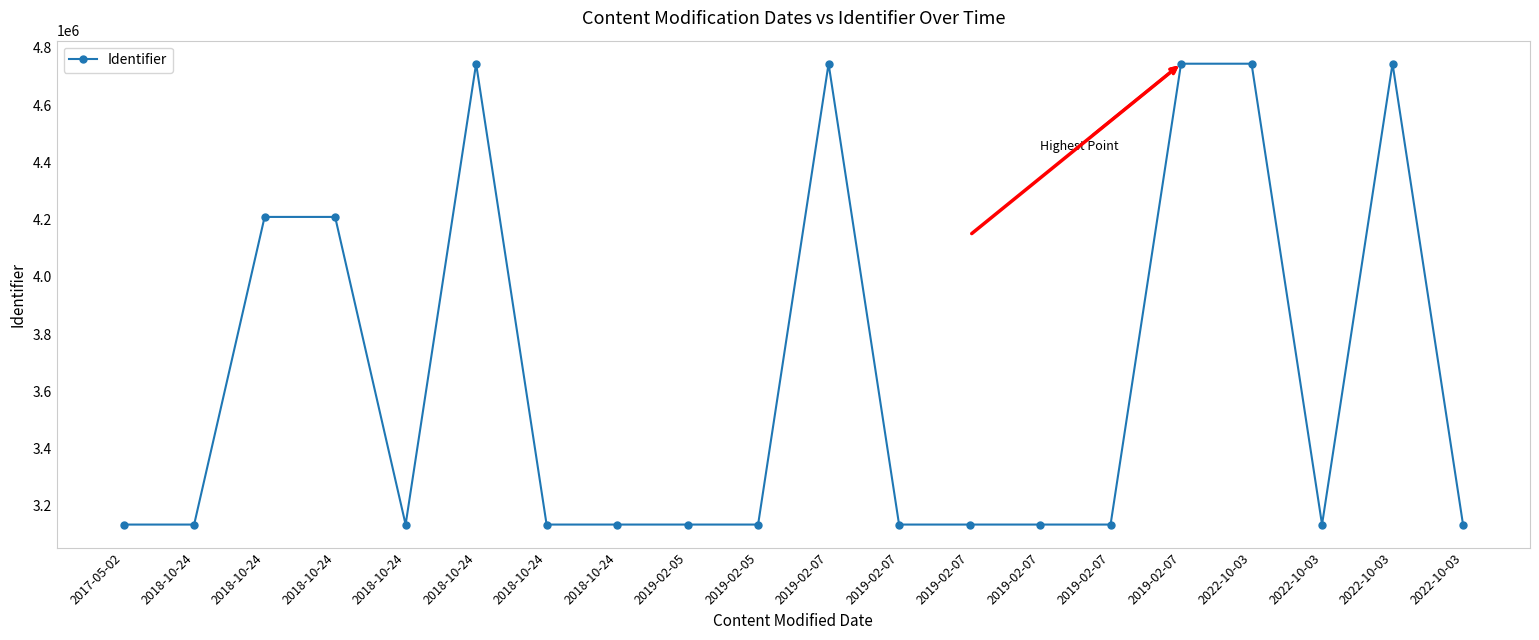

Is this an area chart (filled region under the line)?

No